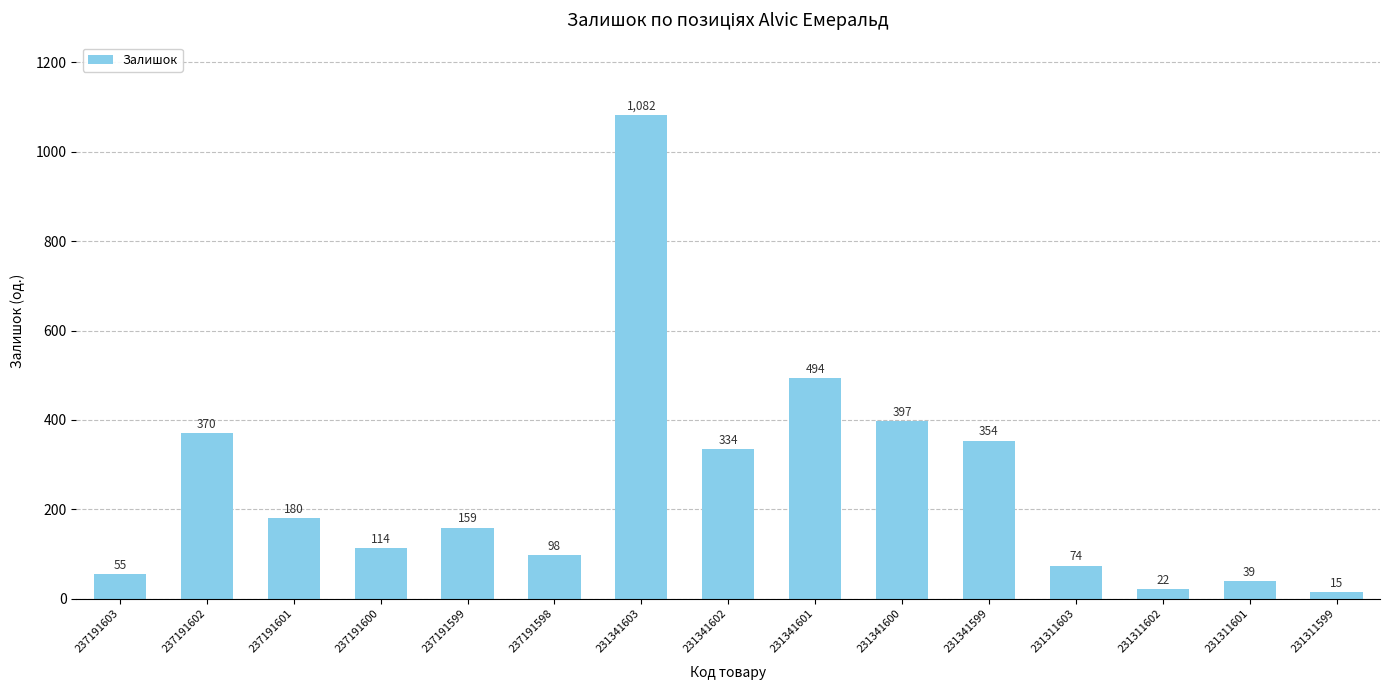

How many values are below 159?

7